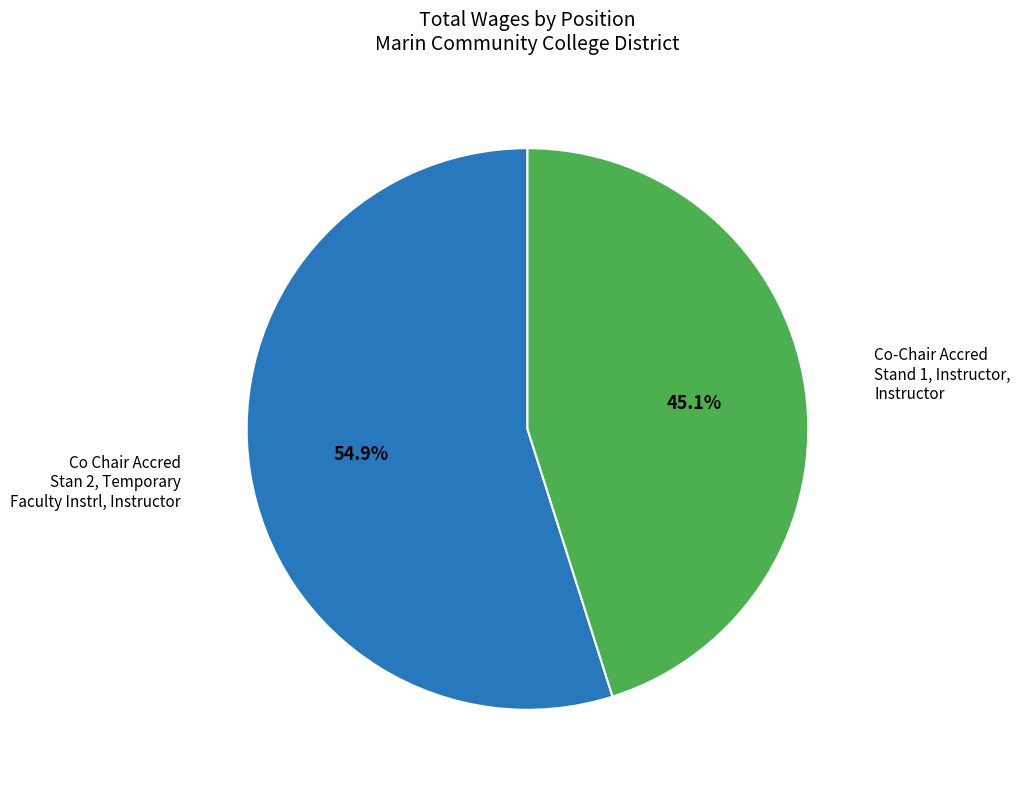

How many slices are in this pie chart?

2